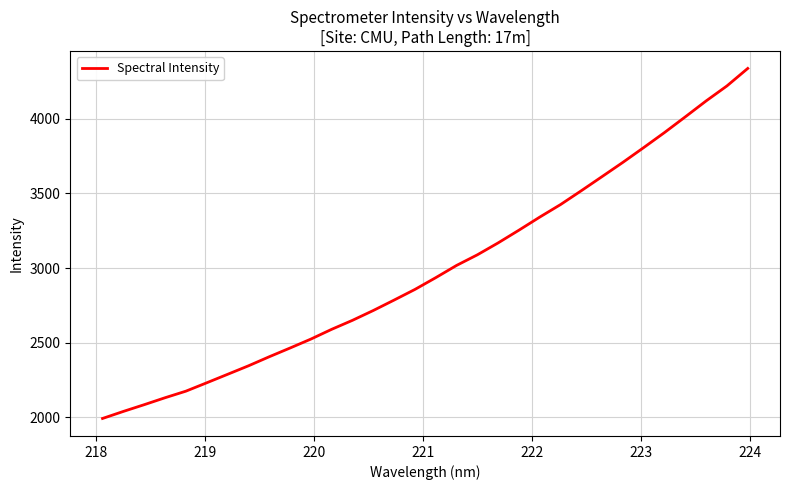

What is the maximum value shown in the chart?

4338.9